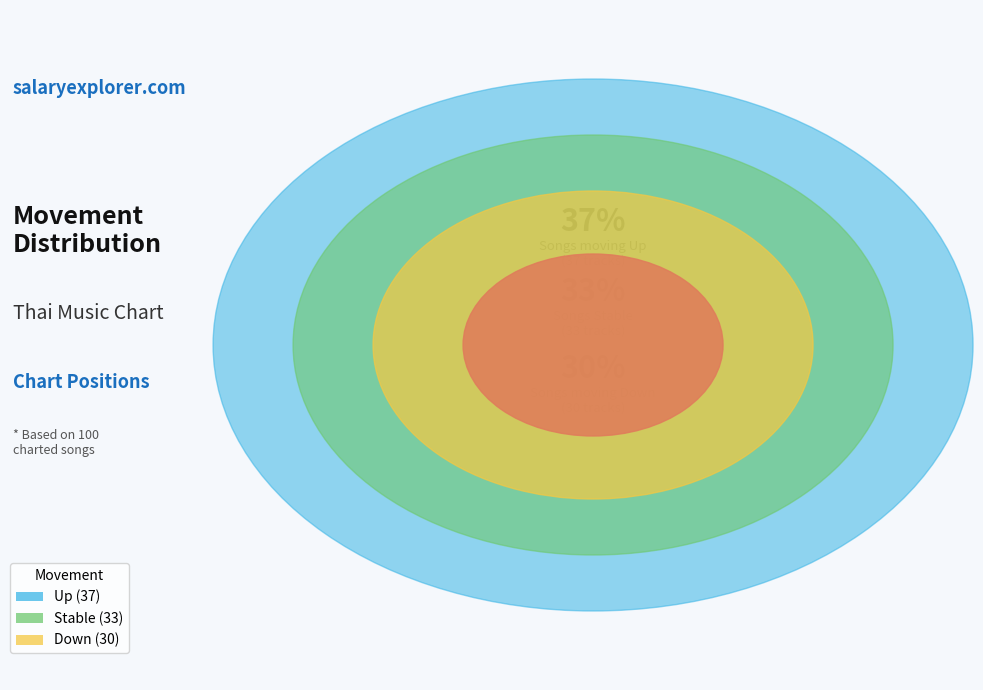

To the nearest percent, what is the difference between the largest and smallest slice percentages?

7%